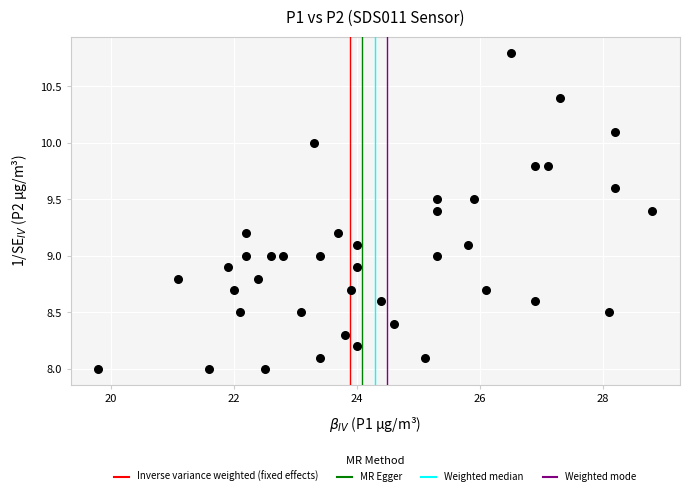

What is the range of X values (max minus min)?

9.0